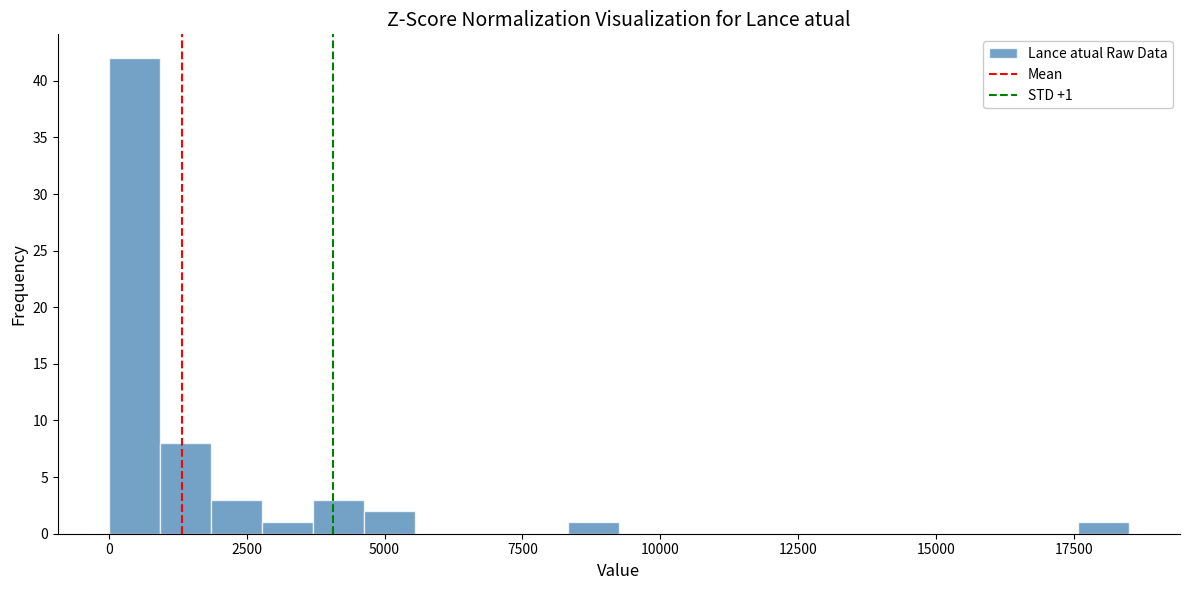

Around what value on the x-axis is the tallest bar? Give the approximate position of its centre, as read against the axis.

500